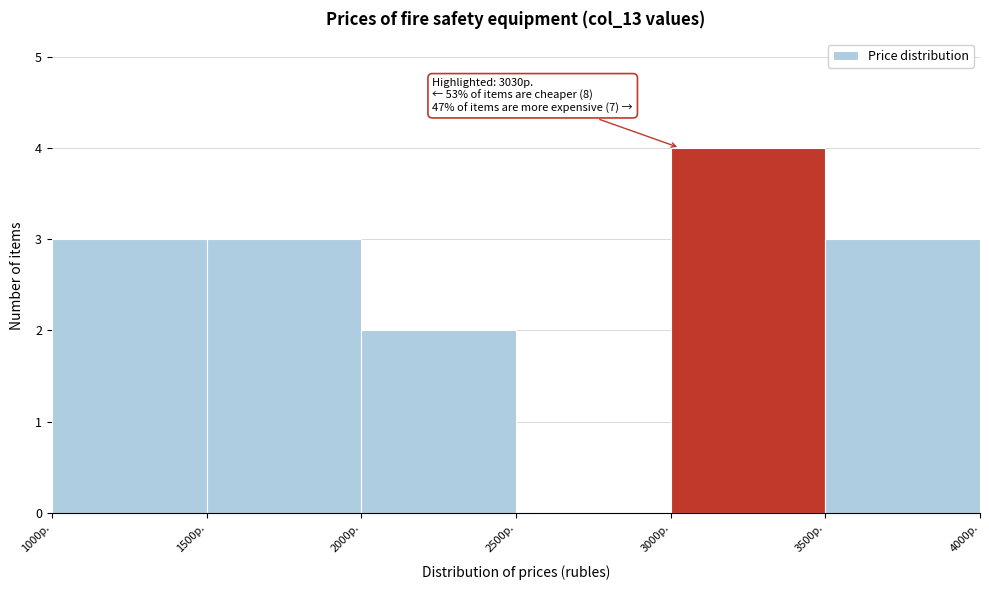

Which range on the x-axis has the tallest bar?

3000 to 3500